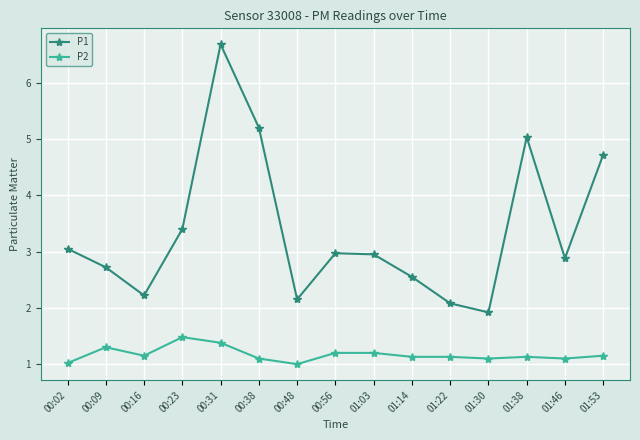

What is the label of the 15th point from the left?

01:53